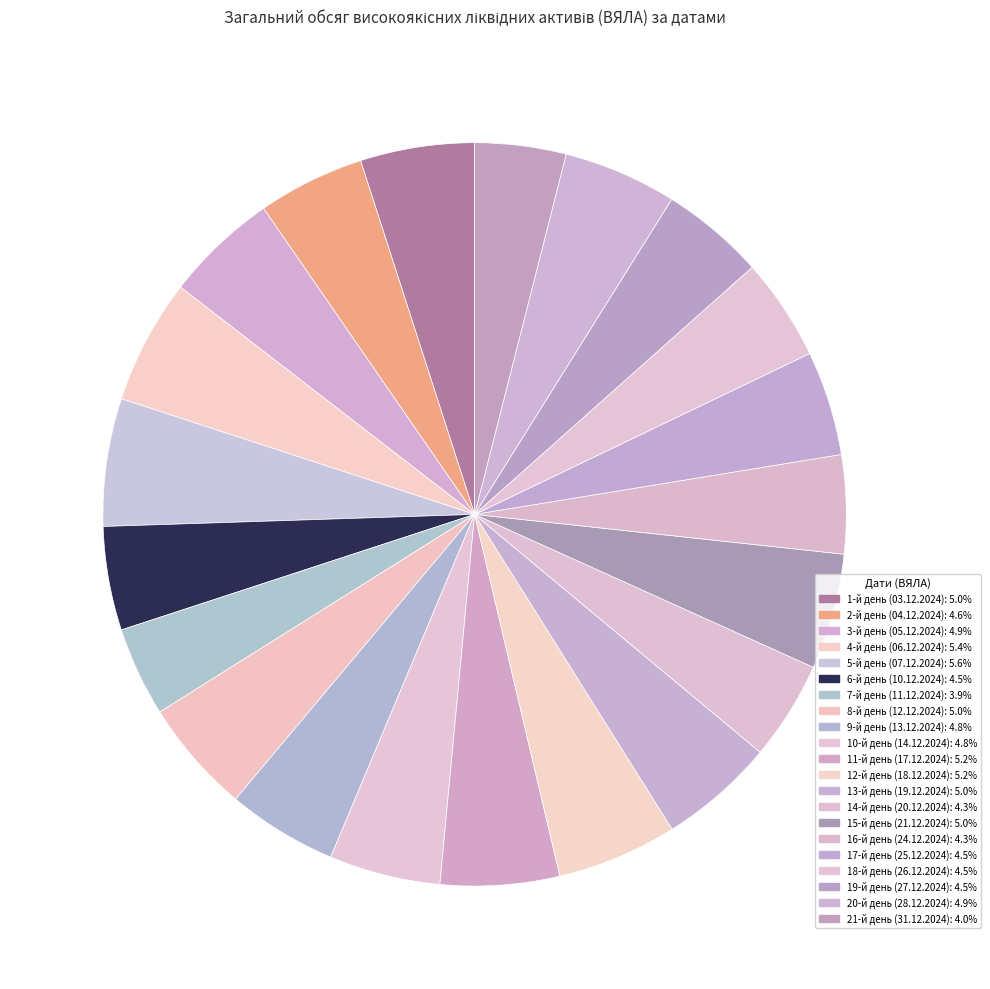

Is 20-й день (28.12.2024) the majority of the pie?

No